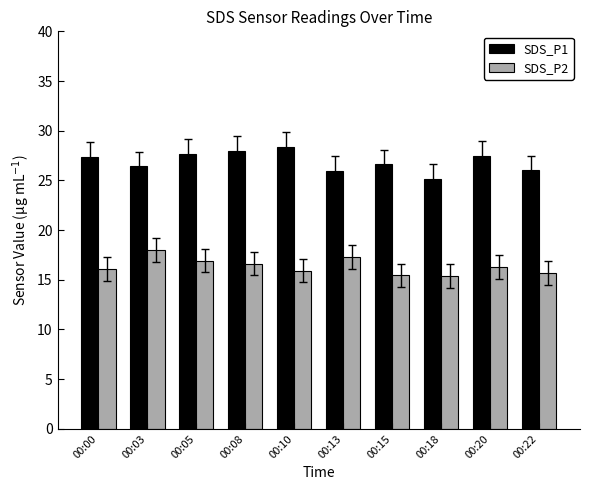

Which series has the largest total across all categories?

SDS_P1